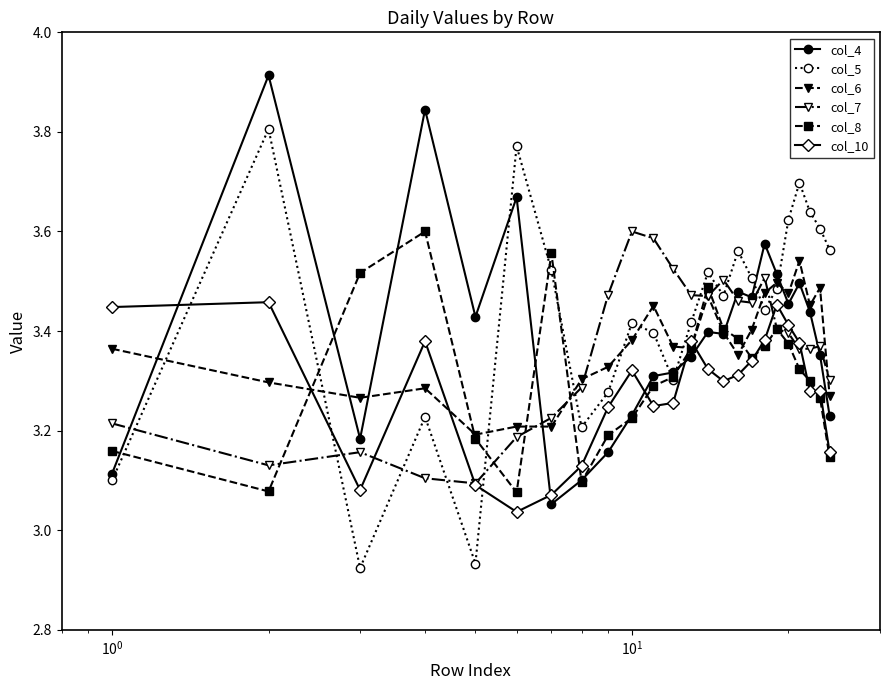

At how many categories does at least one series exceed 3?

24